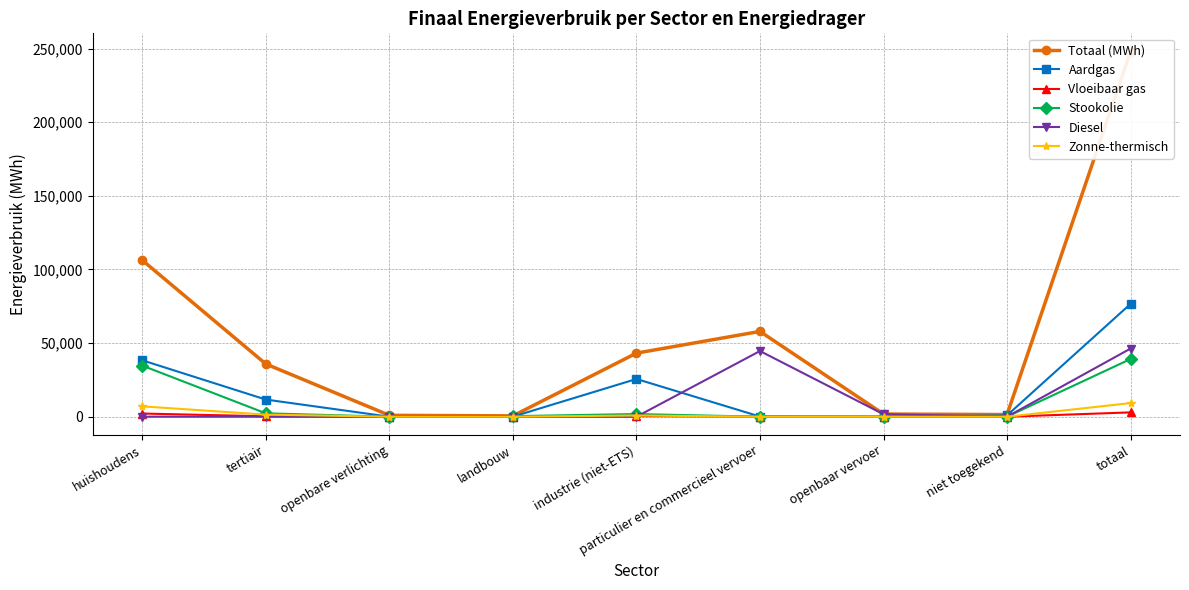

Where do Diesel and Aardgas first cross each other?

industrie (niet-ETS) and particulier en commercieel vervoer